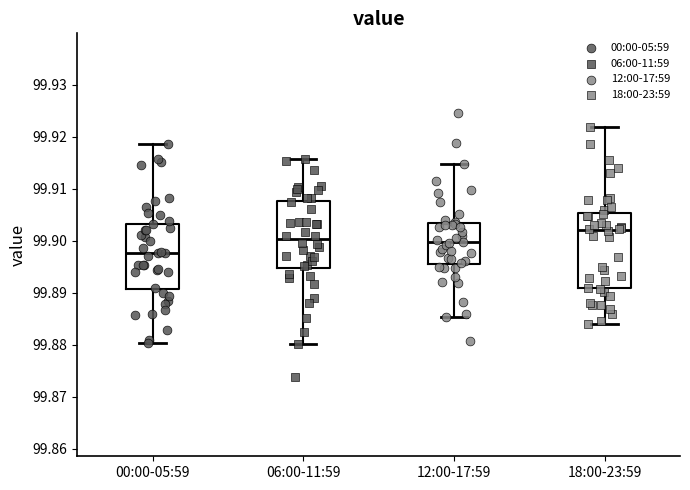

Which box's median line is the highest?

18:00-23:59